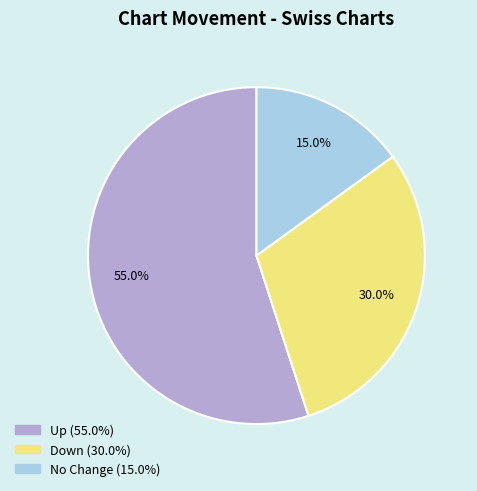

To the nearest percent, what is the average slice percentage?

33%